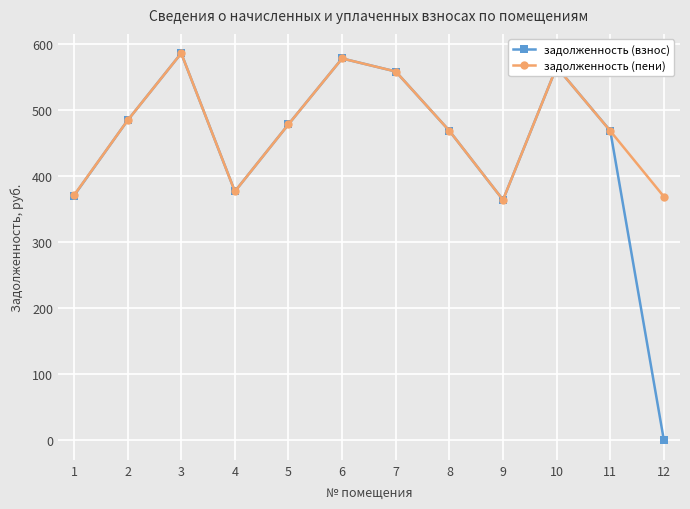

Rank the series by their average value, from lowest to highest.

задолженность (взнос), задолженность (пени)